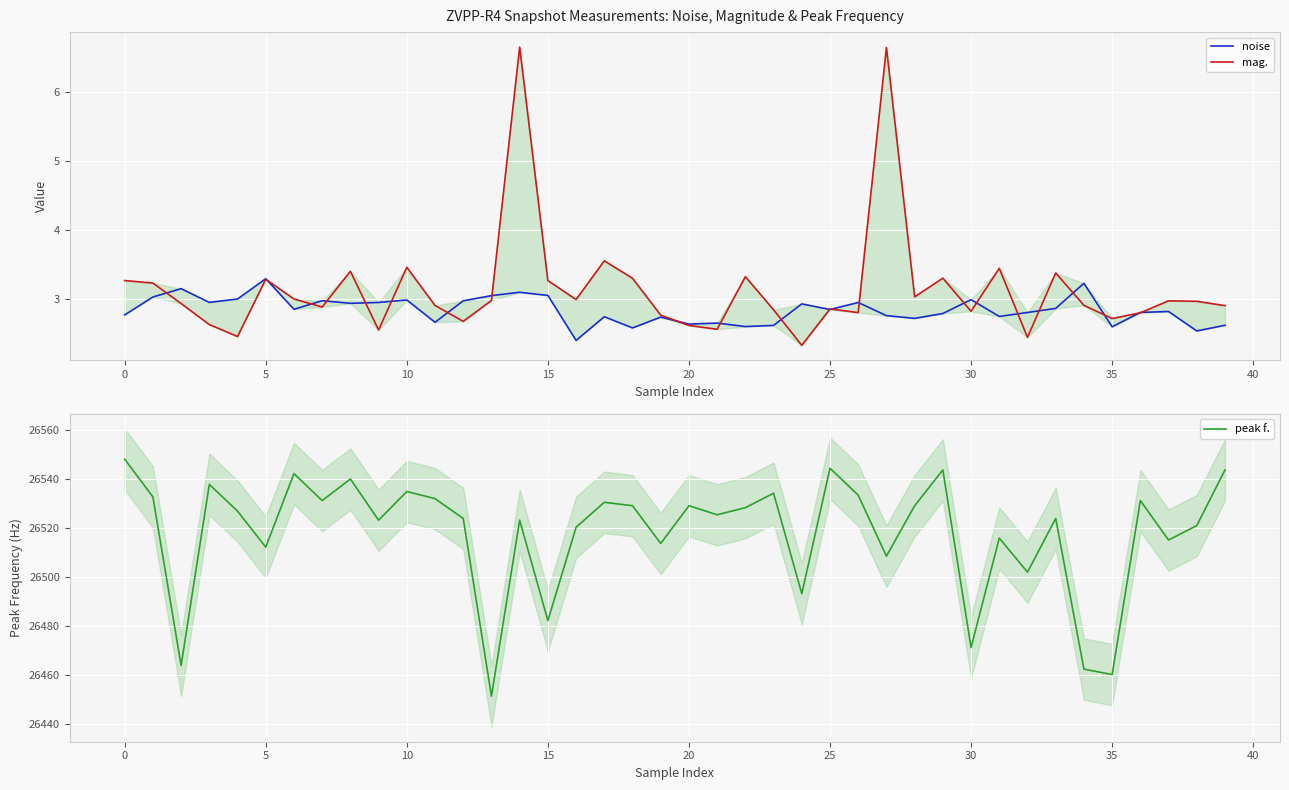

Which has a higher value, 18 or 12?

12